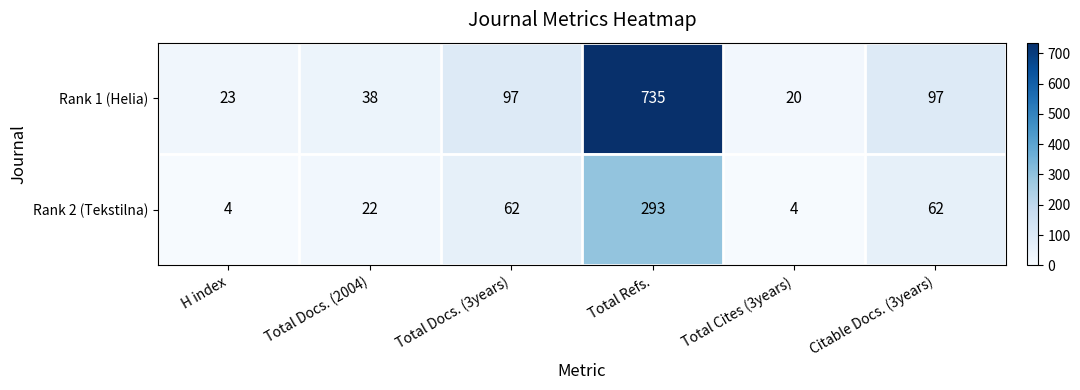

What is the maximum value for Rank 2 (Tekstilna)?

293